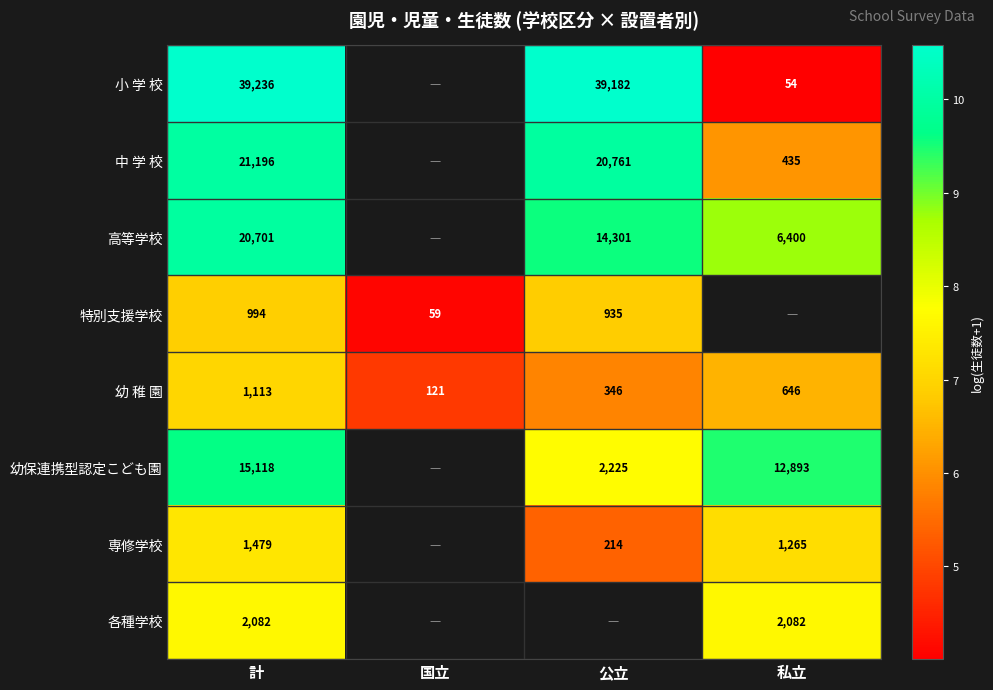

At which category does the chart reach its minimum across all series?

私立